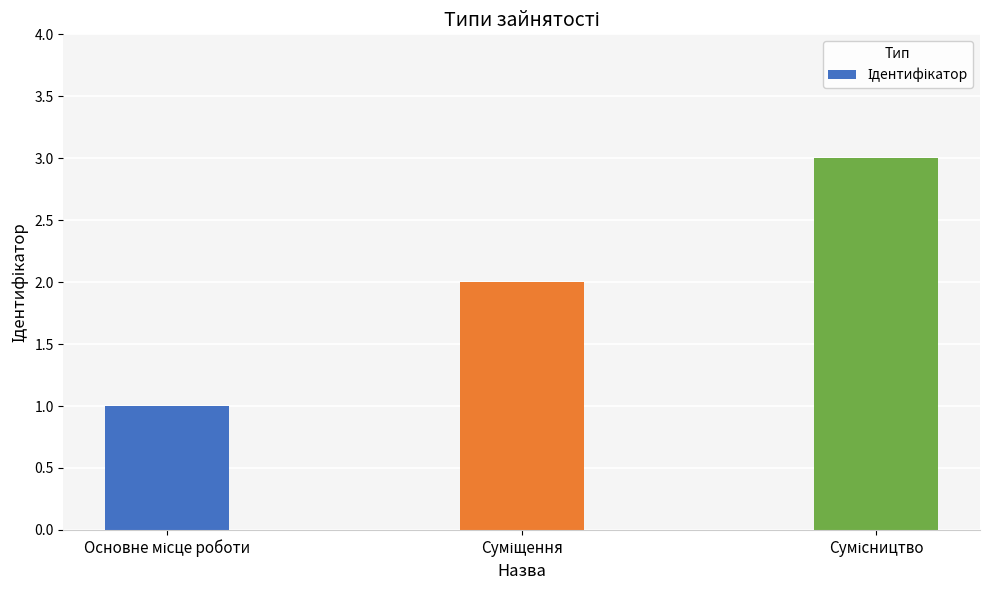

How many bars are there in total?

3